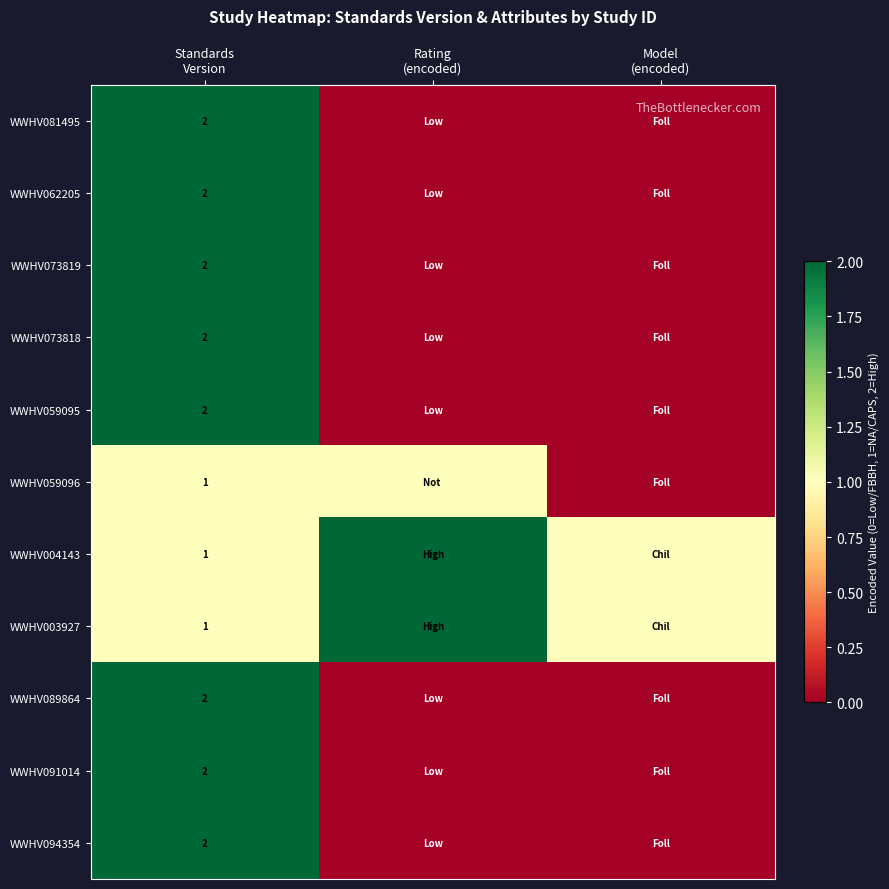

The value of WWHV004143 at Model (encoded) is 1. True or false?

True